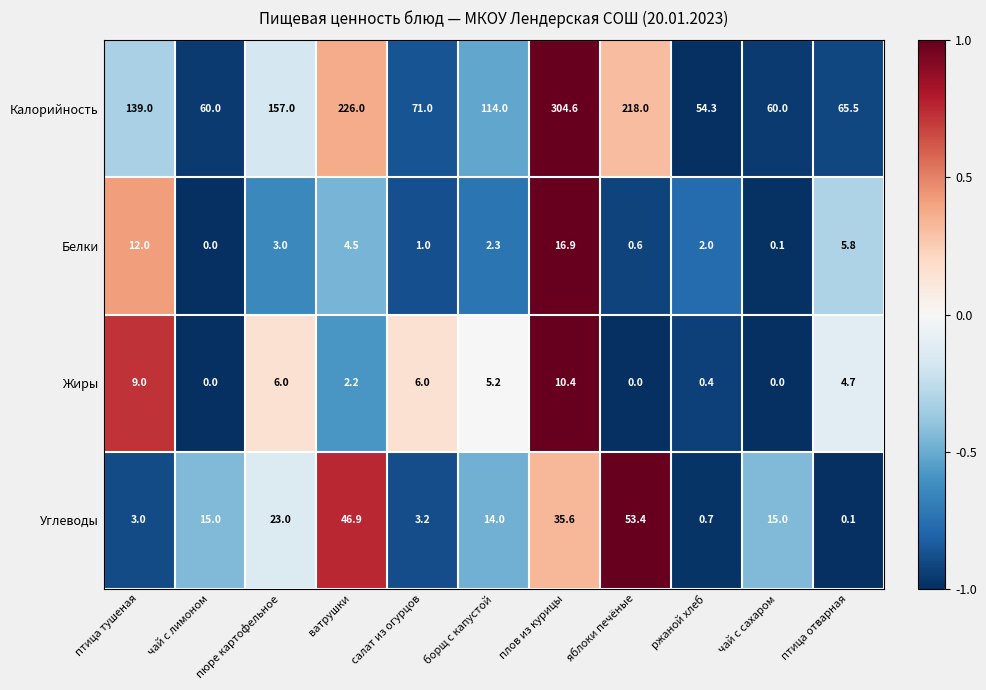

What is the total value across all series at ватрушки?

279.6